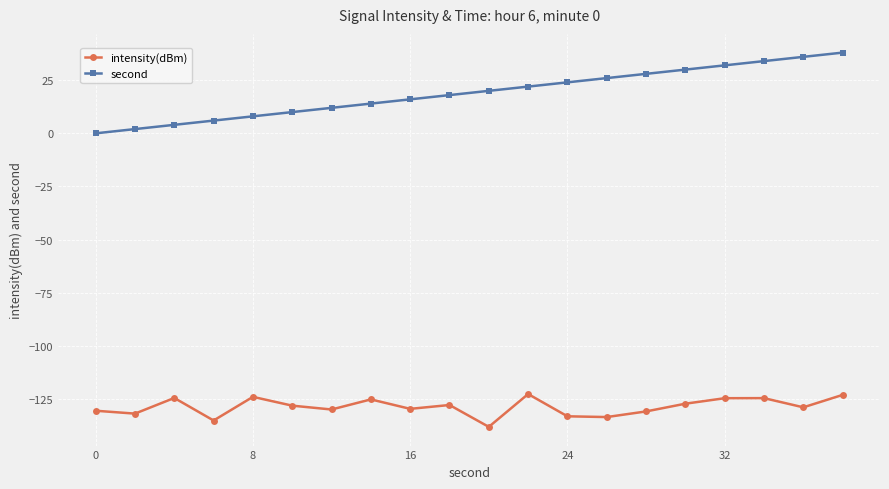

List the series in order of their peak value, lowest first.

intensity(dBm), second